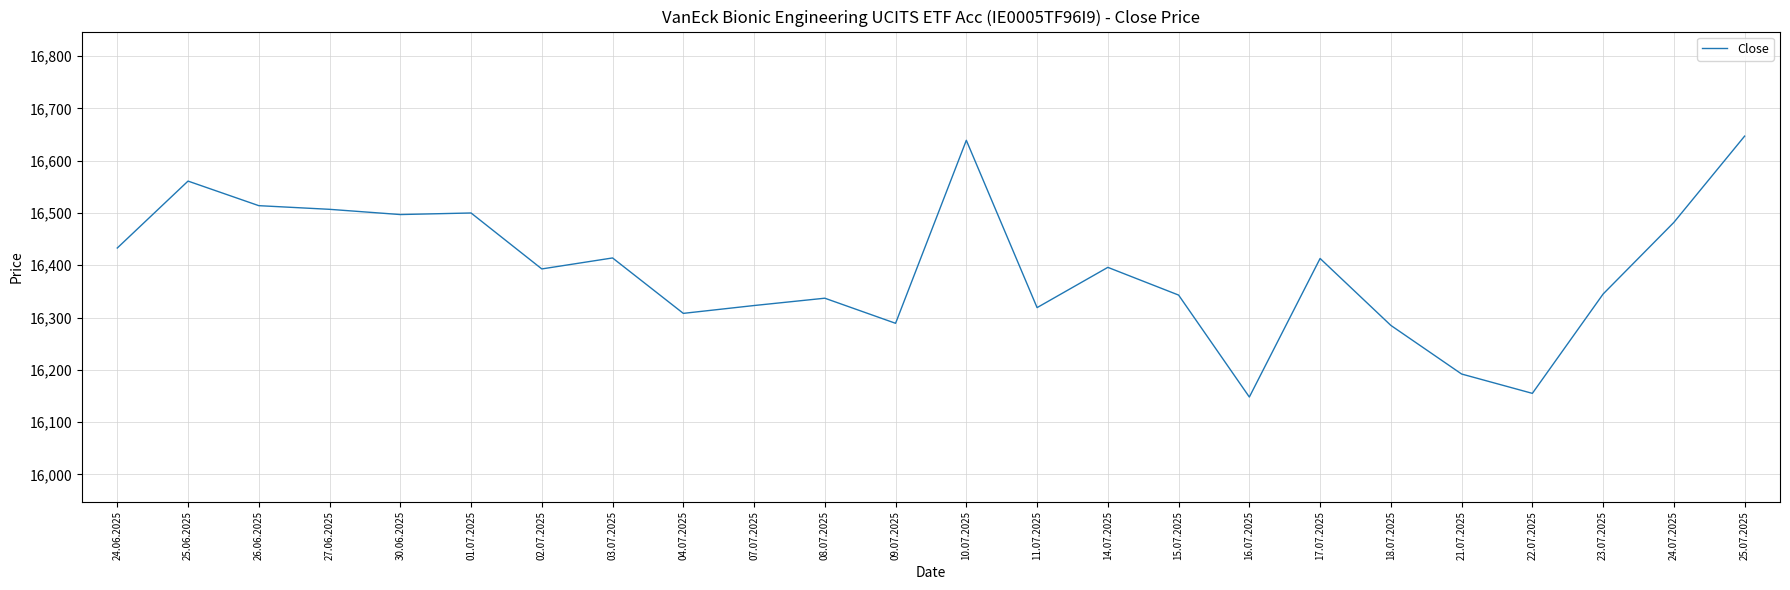

What is the sum of the values at 07.07.2025 and 25.07.2025?

32970